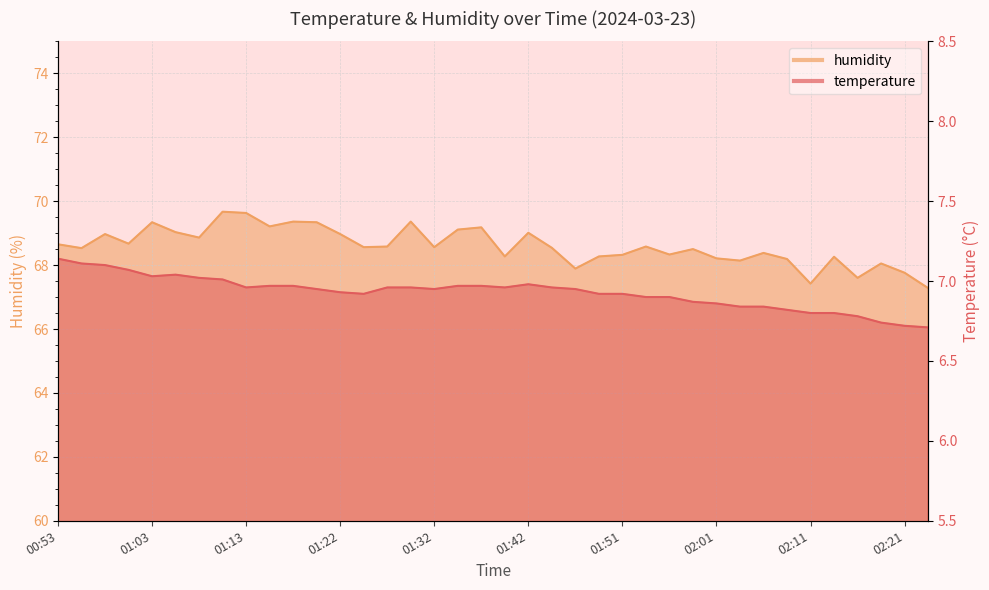

At how many categories does at least one series exceed 67?

38